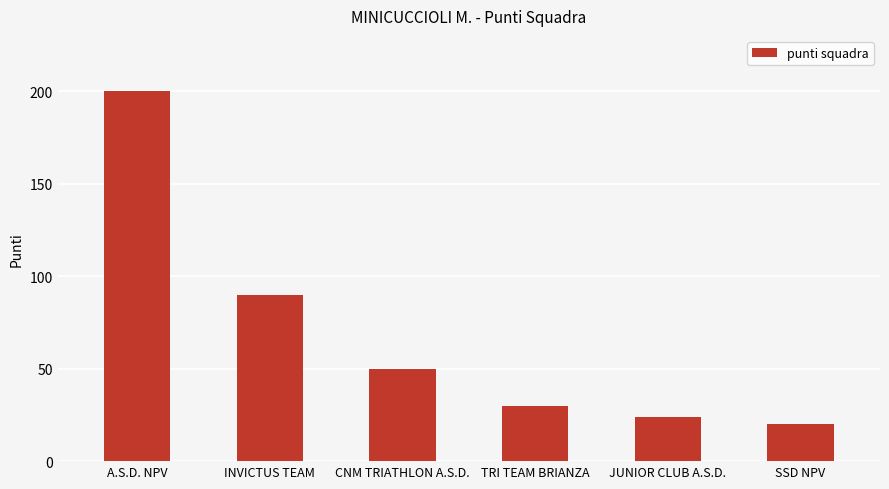

Are the bars horizontal?

No